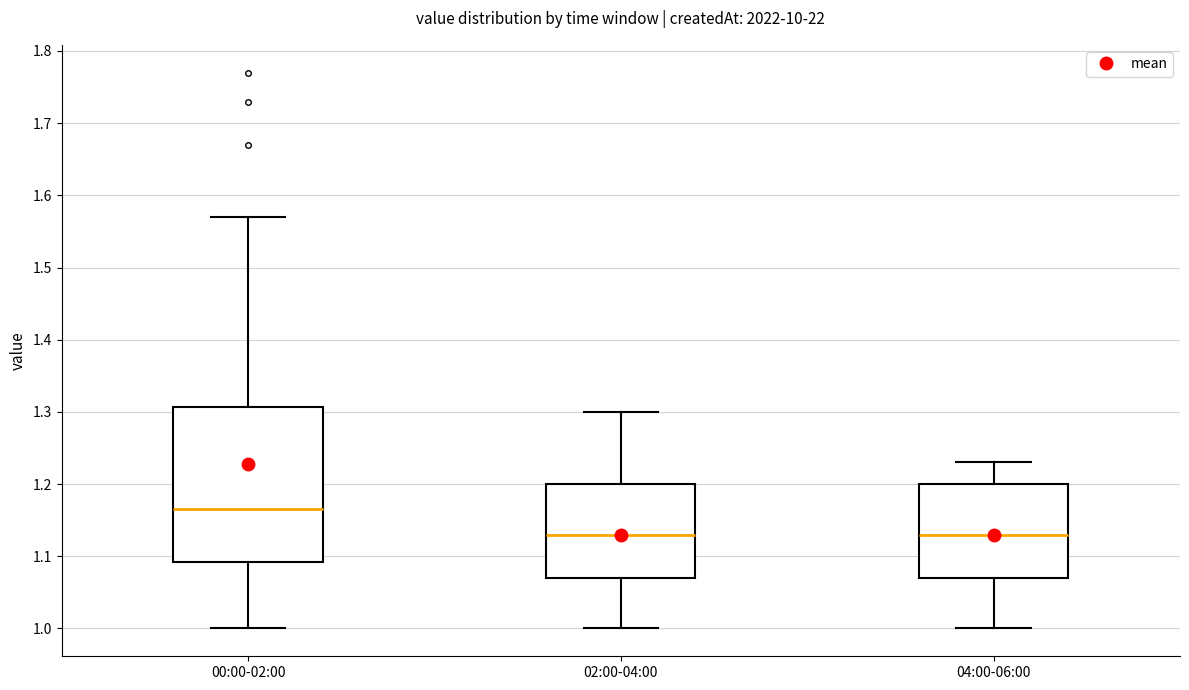

Where is the lower edge of the box for 00:00-02:00 on the y-axis? The values are not printed on the chart, so give them approximately, as read against the axis.

1.09